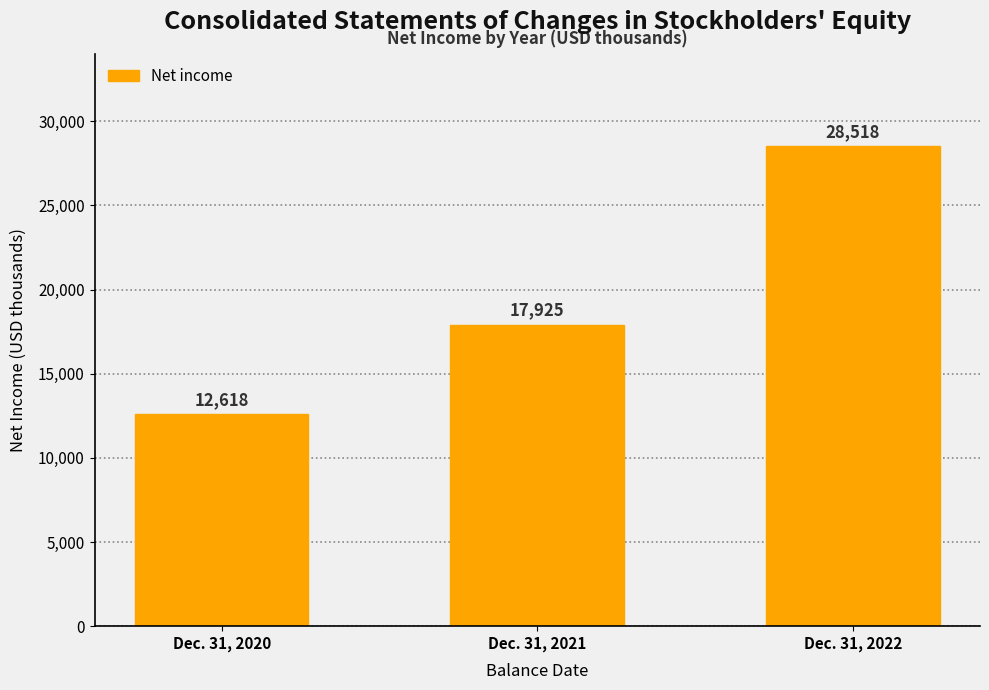

Reading left to right, list all the values displayed in this chart.

Dec. 31, 2020=12618	Dec. 31, 2021=17925	Dec. 31, 2022=28518